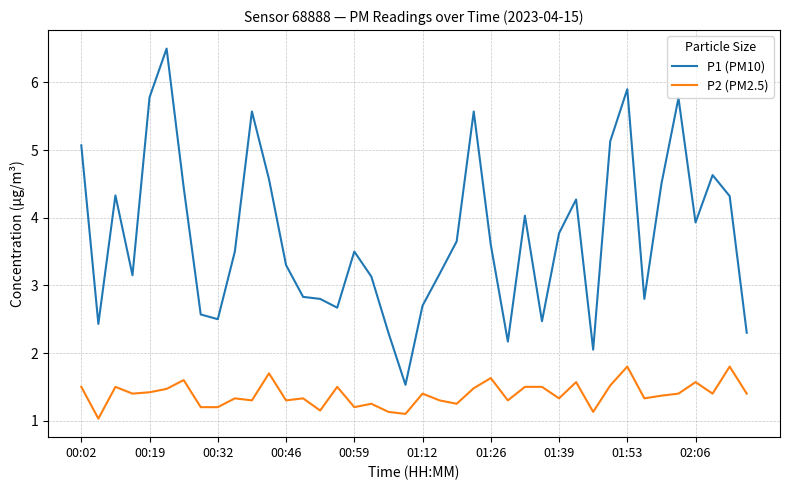

How many values in the P1 (PM10) series exceed 3?

26